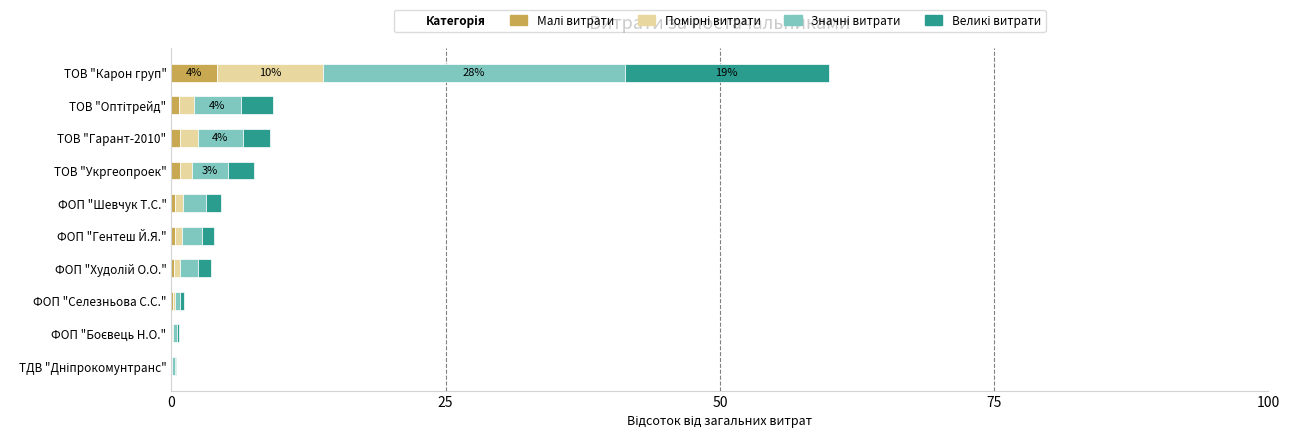

At which category is the sum across all series the highest?

ТОВ "Карон груп"